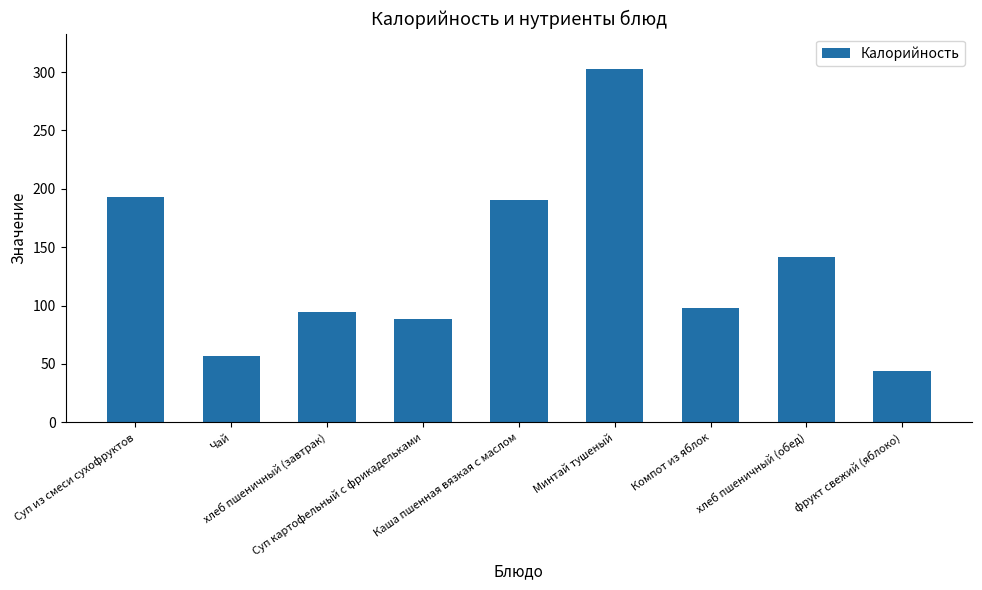

What is the difference between the maximum and minimum values?

258.3